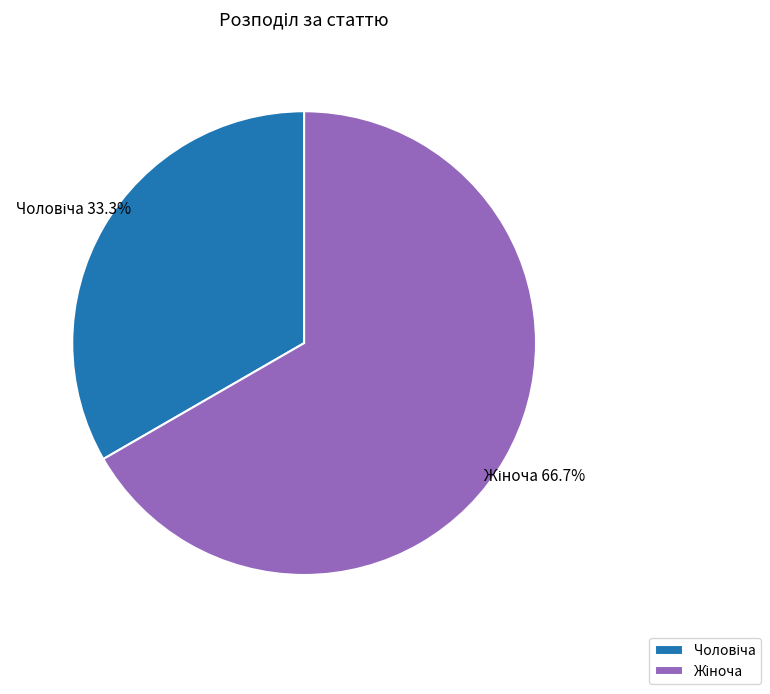

Is there any slice that represents more than half of the pie?

Yes